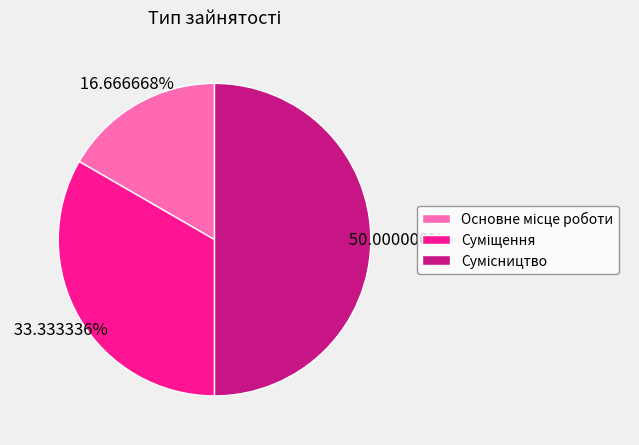

How many slices are in this pie chart?

3